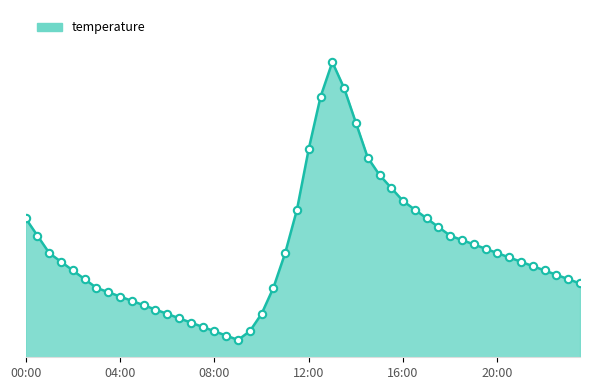

Does the chart have visible grid lines?

No